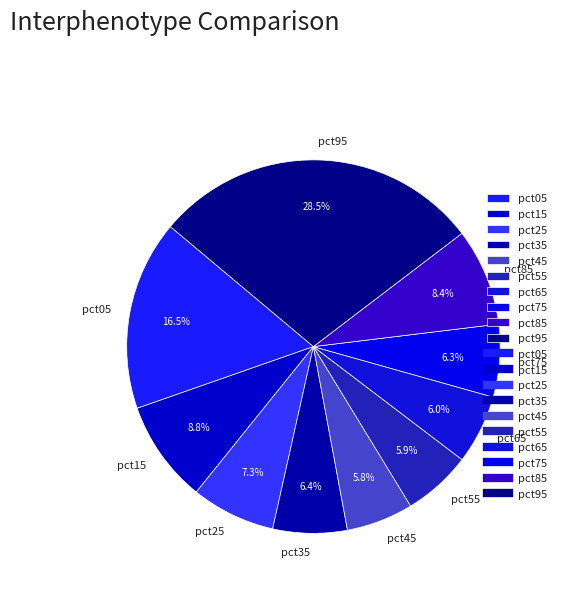

Is pct15 the majority of the pie?

No